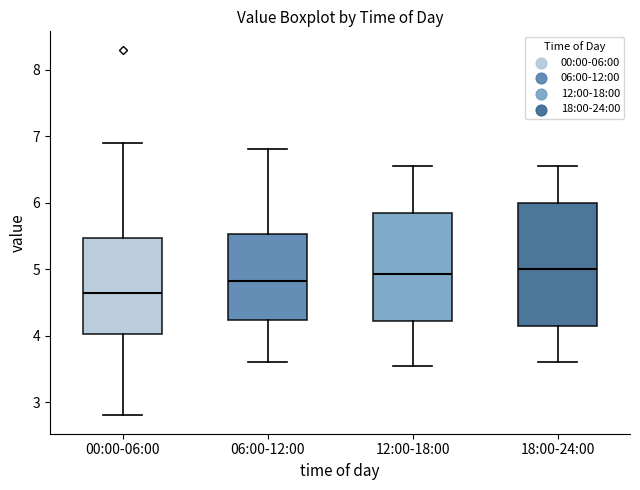

Where is the upper edge of the box for 18:00-24:00 on the y-axis? The values are not printed on the chart, so give them approximately, as read against the axis.

6.0